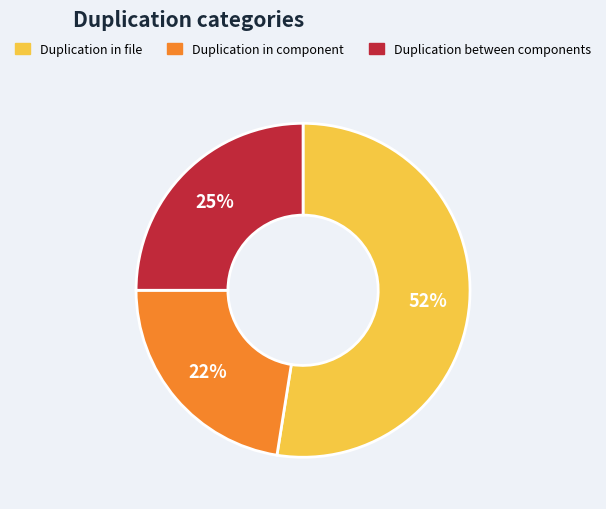

How many segments does this pie chart have?

3